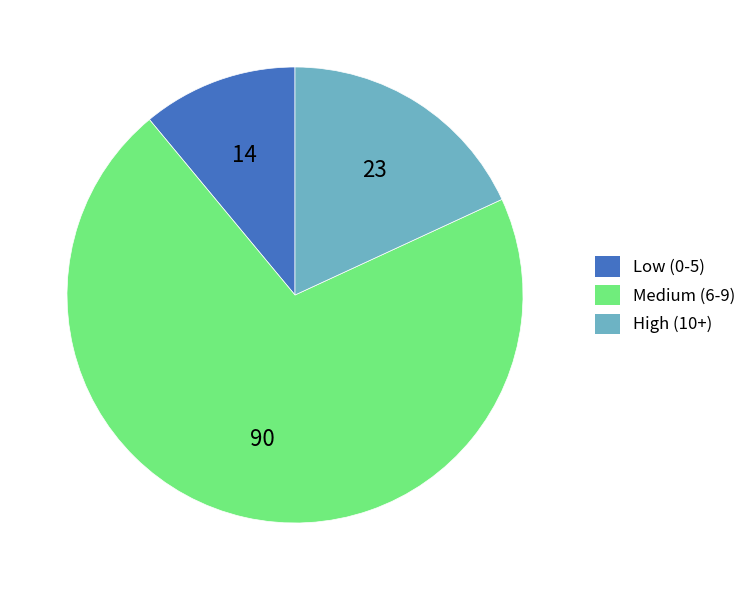

What is the ratio of the value at High (10+) to the value at Medium (6-9)?

0.3